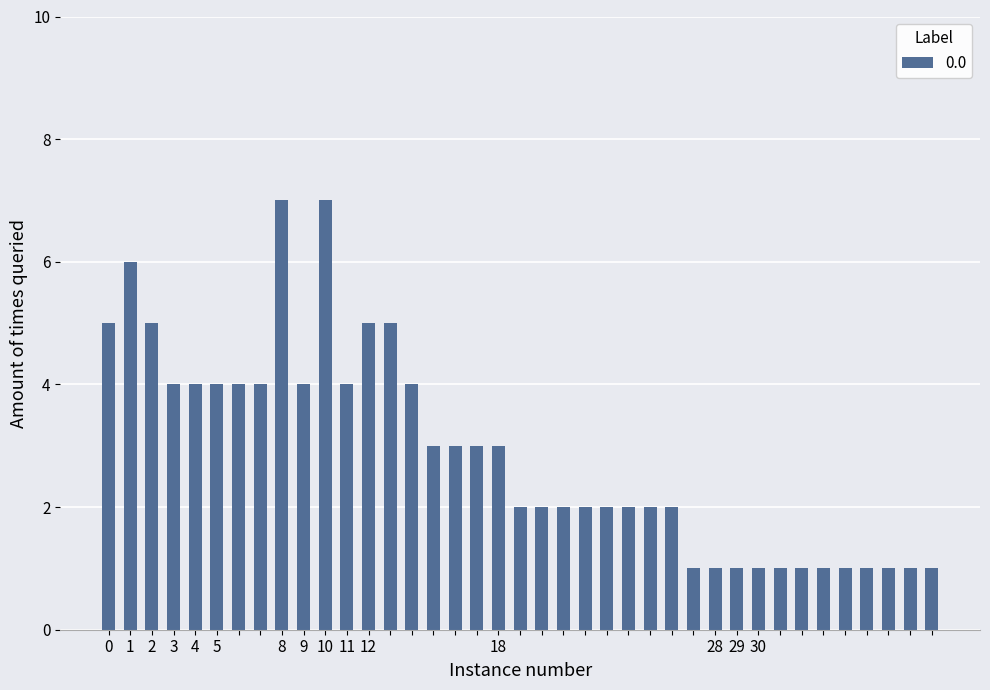

Count the number of categories in the chart.

39